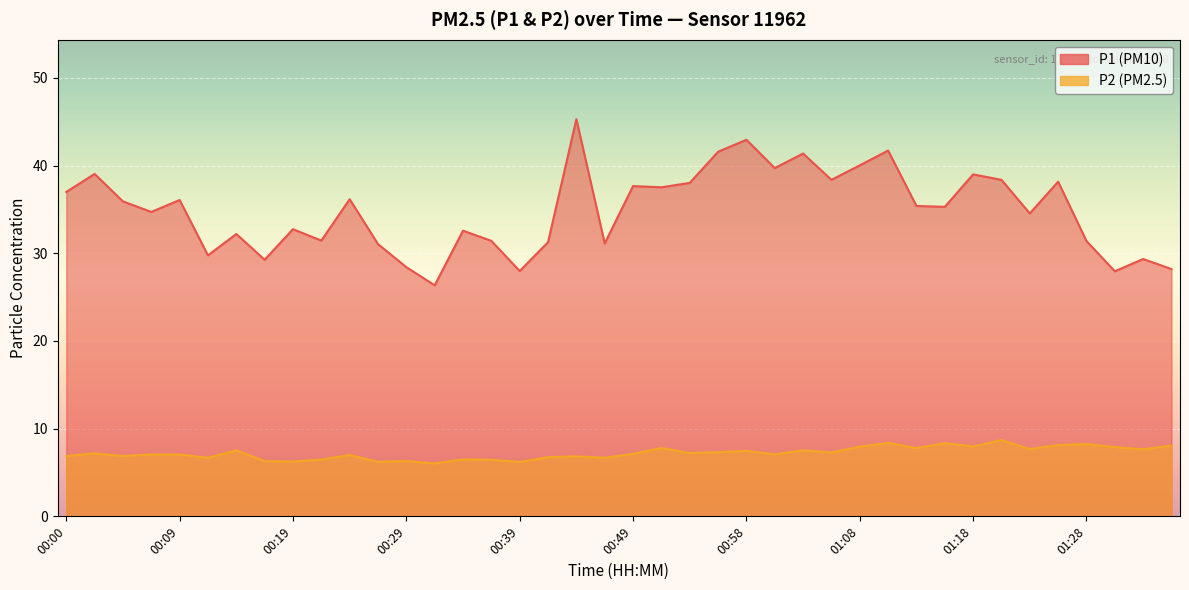

Reading left to right, list all the values displayed in this chart.

P1: 37.0	39.0	35.9	34.7	36.1	29.8	32.2	29.3	32.8	31.4	36.2	31.1	28.4	26.4	32.6	31.4	28.0	31.3	45.3	31.1	37.7	37.5	38.0	41.6	43.0	39.7	41.4	38.4	40.0	41.7	35.4	35.3	39.0	38.4	34.5	38.2	31.4	27.9	29.4	28.2
P2: 6.9	7.2	6.9	7.0	7.0	6.7	7.5	6.3	6.2	6.5	7.0	6.2	6.3	6.0	6.5	6.5	6.2	6.8	6.8	6.7	7.1	7.8	7.2	7.3	7.5	7.1	7.5	7.3	8.0	8.4	7.8	8.3	8.0	8.7	7.7	8.1	8.2	7.9	7.7	8.1